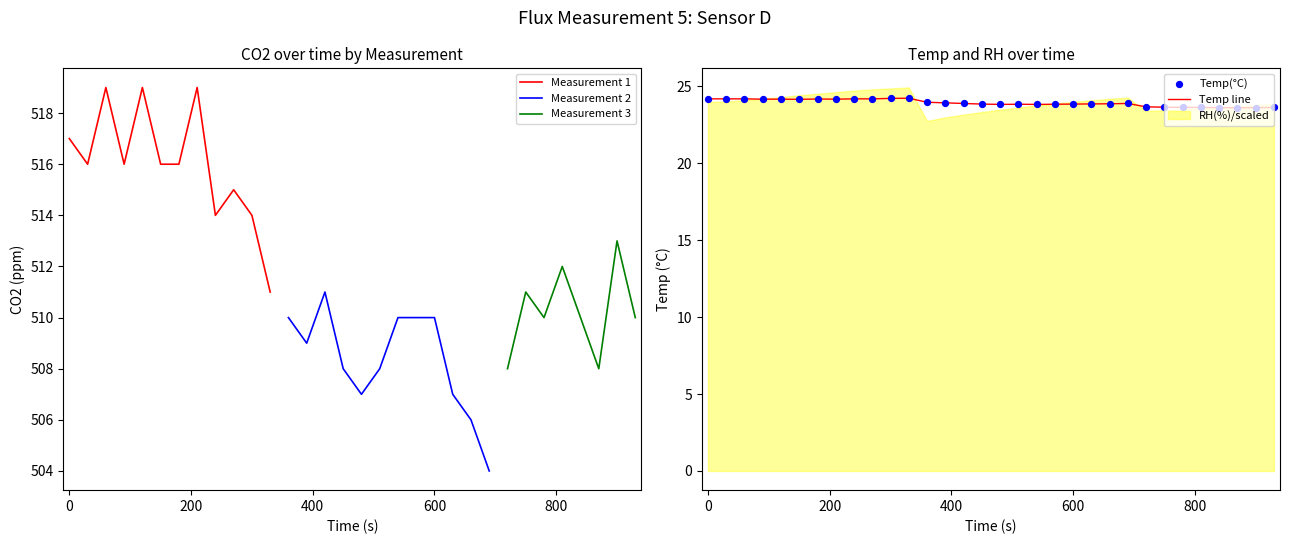

What is the total value across all series at 10?

627.0